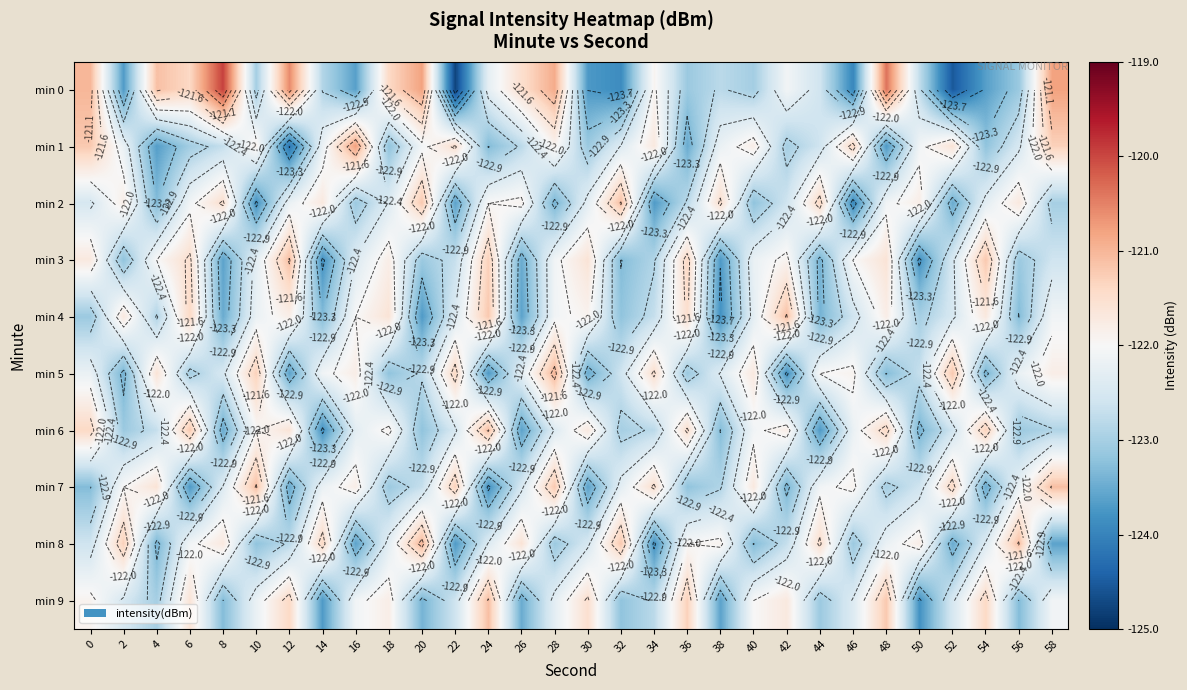

Which category has the lowest value across all series?

22